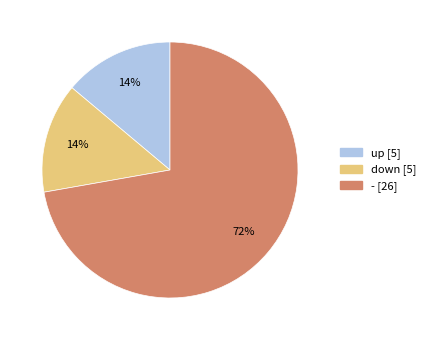

To the nearest percent, what portion does up represent?

14%